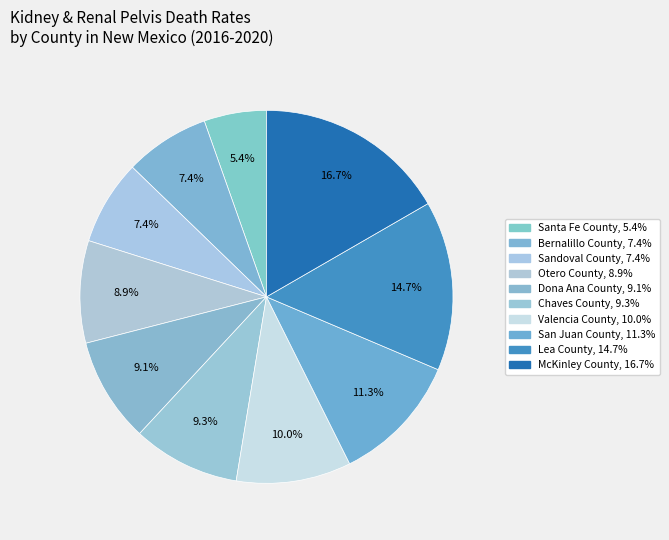

Which slice is the smallest?

Santa Fe County